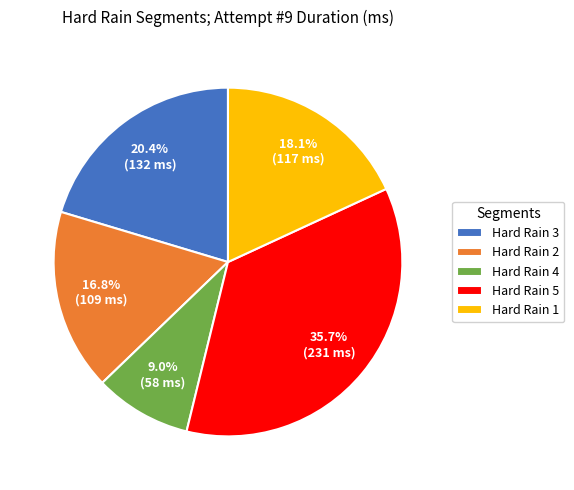

True or false: Hard Rain 2 accounts for 9% of the total.

False